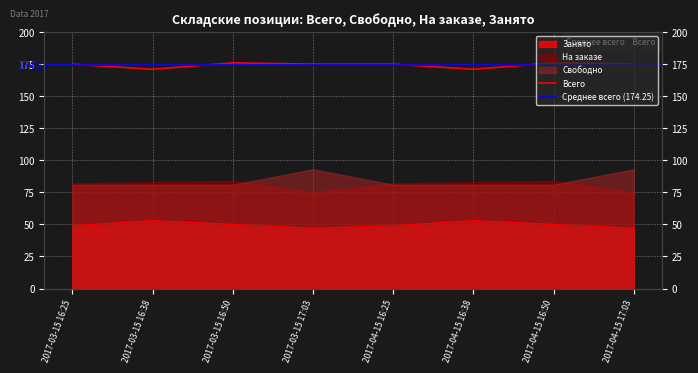

What position from the right is 2017-03-15 17:03?

5